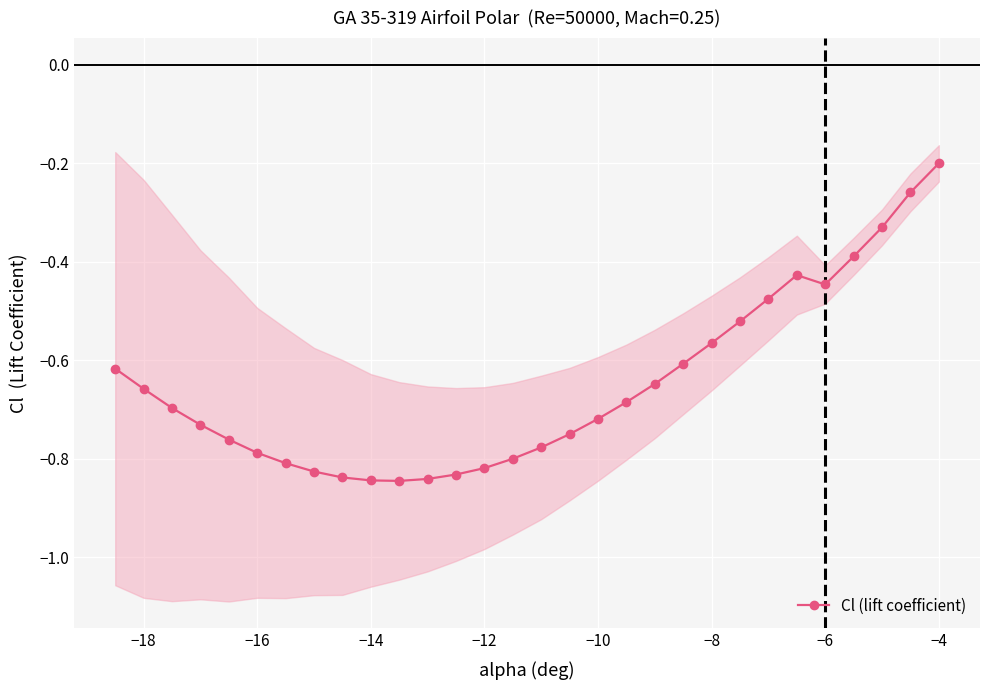

How many points are higher than both their immediate neighbors (excluding endpoints)?

1